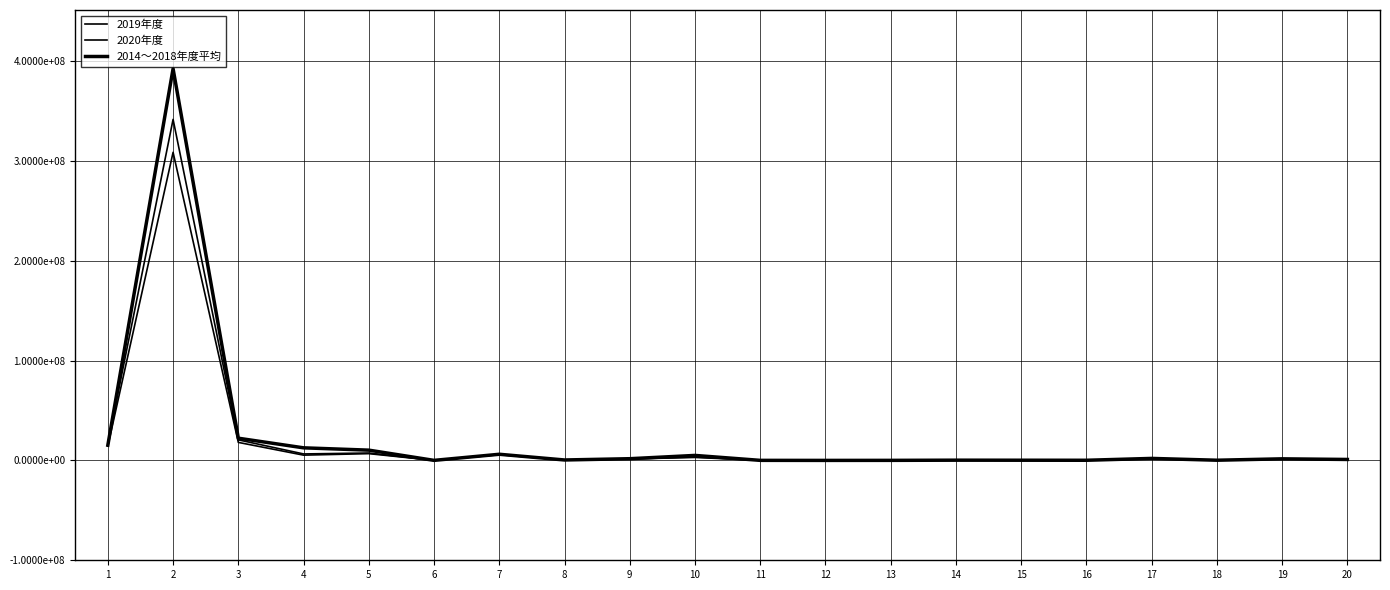

Does the chart have visible grid lines?

Yes